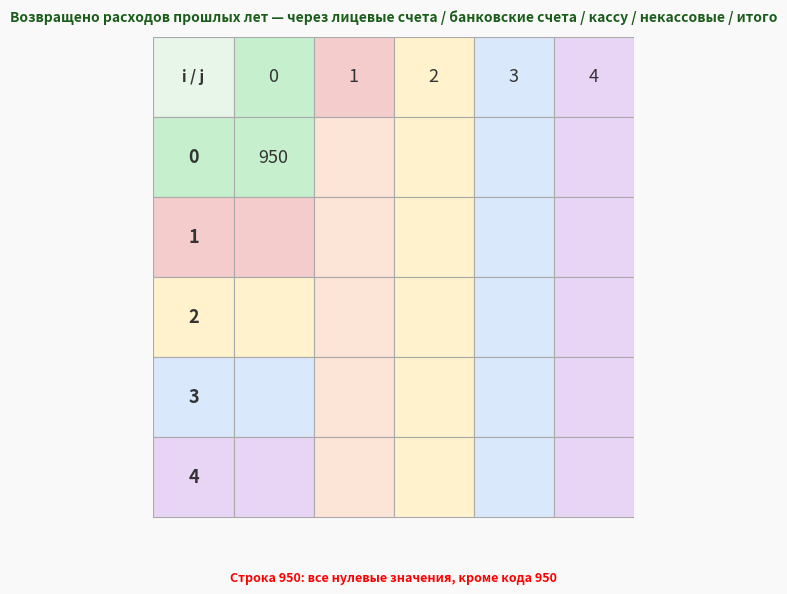

Which series has the largest total across all categories?

через лицевые счета